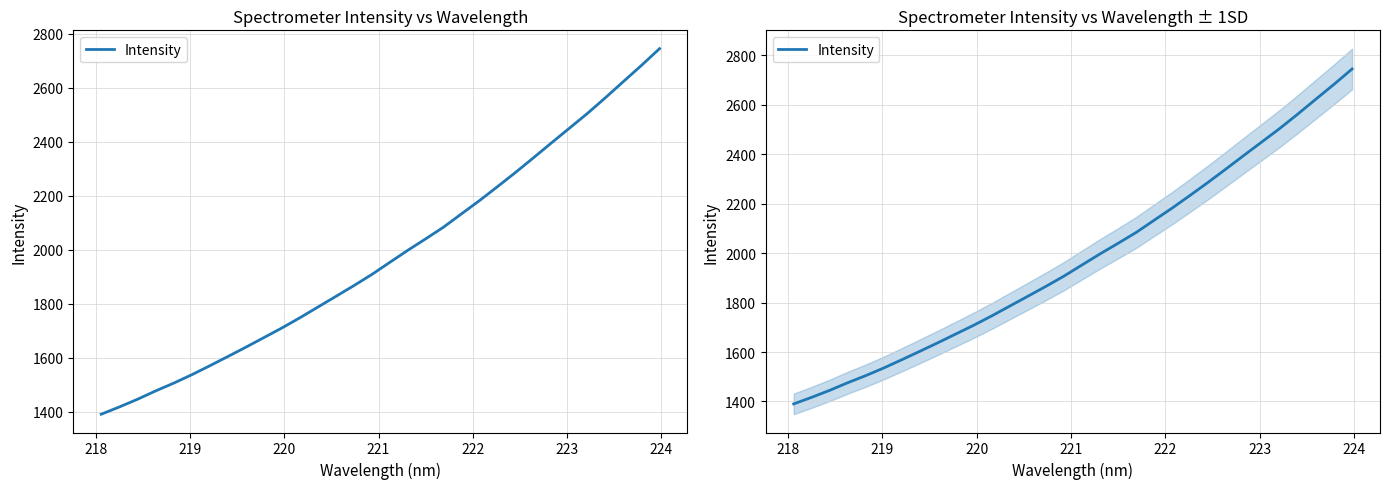

How many categories are shown in the chart?

32